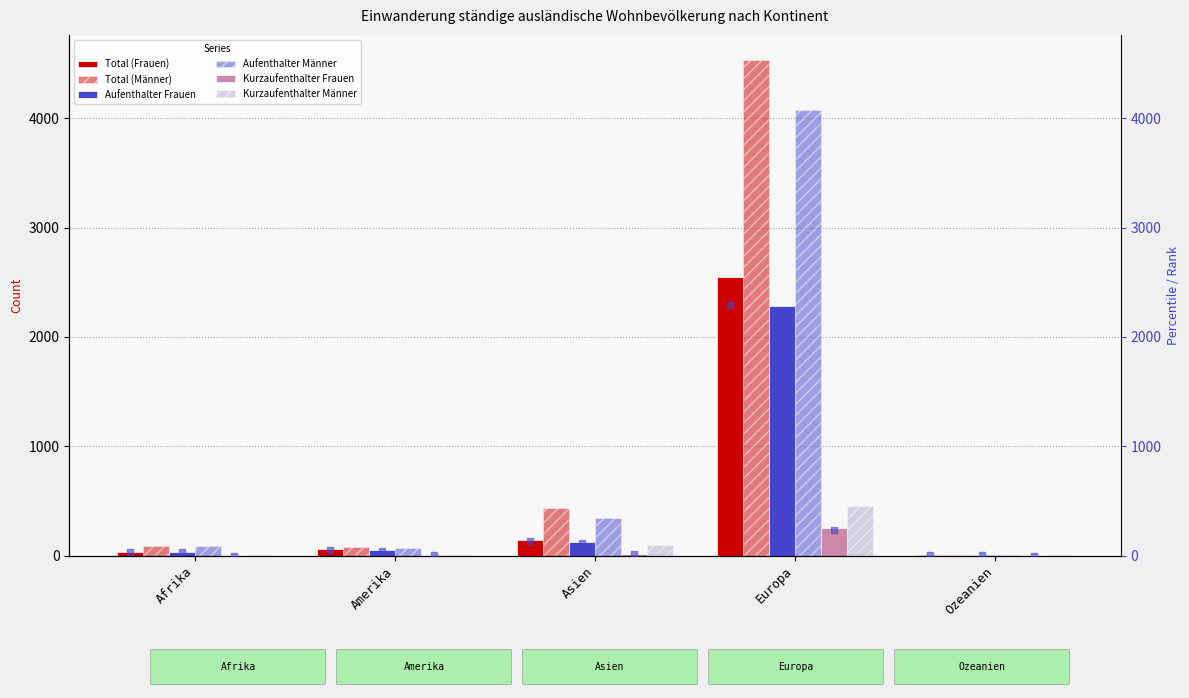

Which series reaches the minimum Y coordinate?

Kurzaufenthalter Frauen